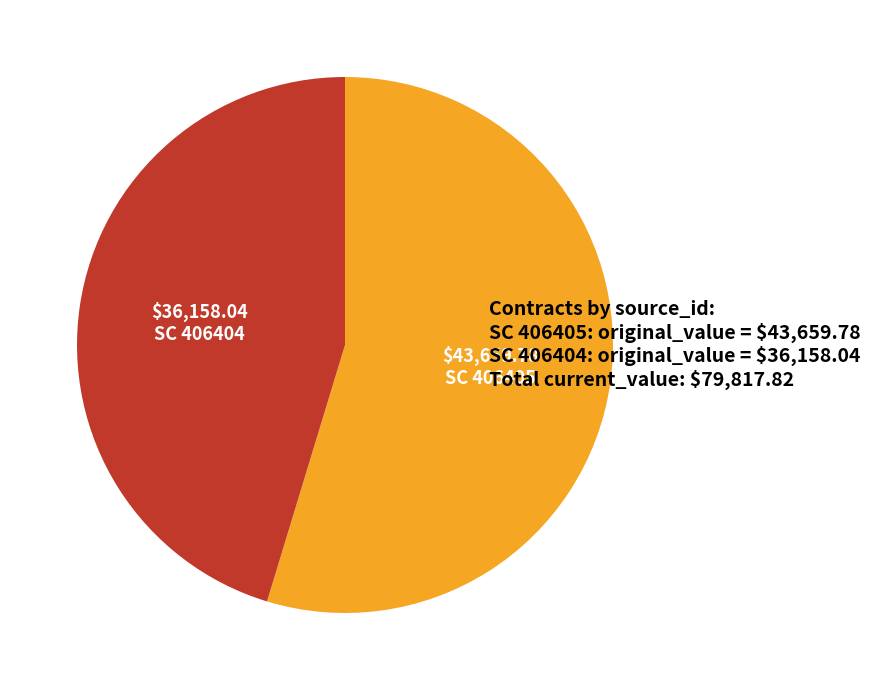

Is there any slice that represents more than half of the pie?

Yes